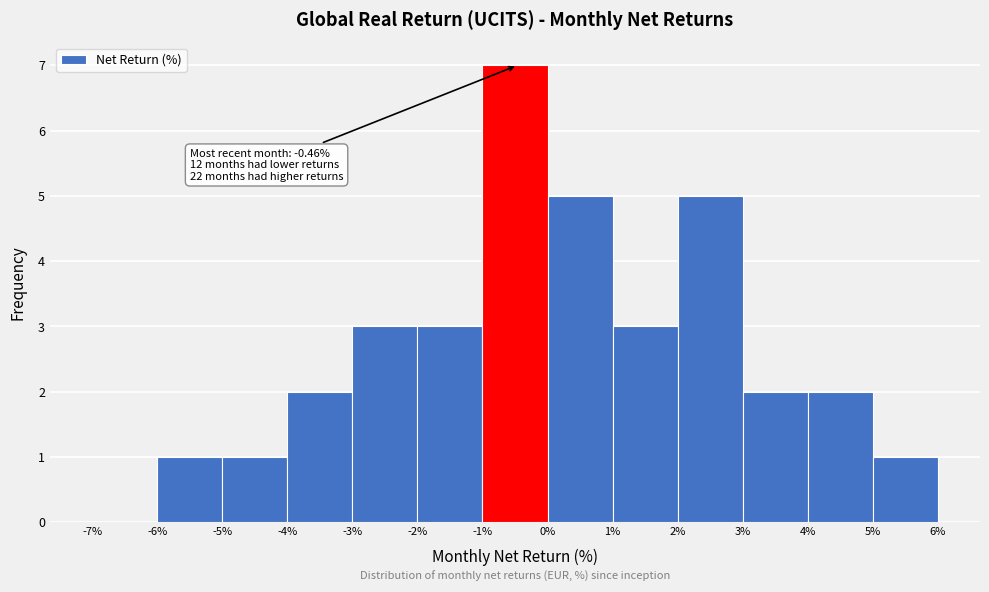

Which range on the x-axis has the tallest bar?

-1% to 0%